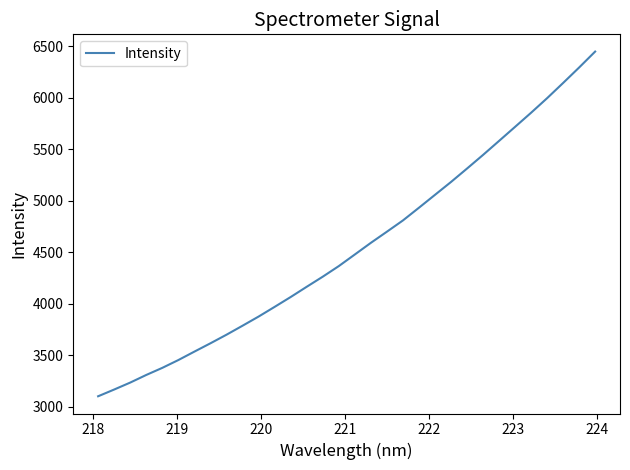

What is the minimum value shown in the chart?

3099.6